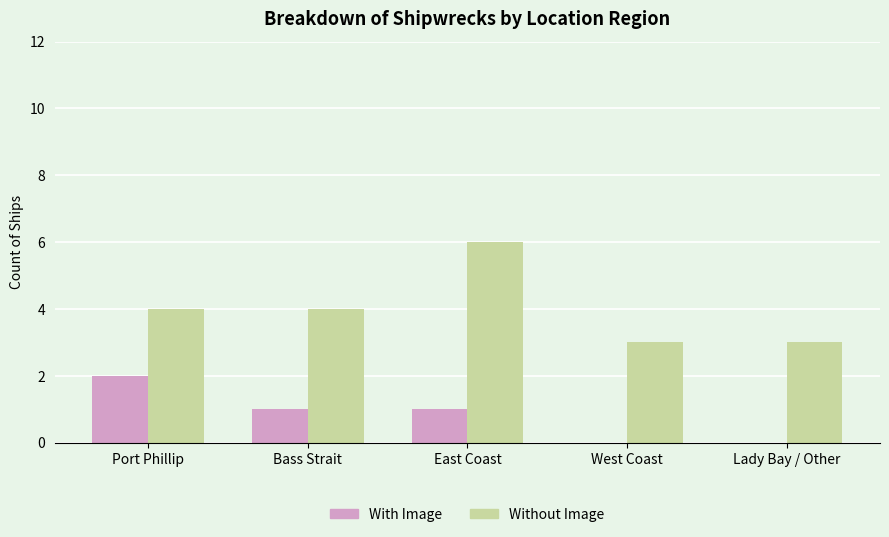

Reading left to right, transcribe all the data shown in this chart.

With Image: 2	1	1	0	0
Without Image: 4	4	6	3	3